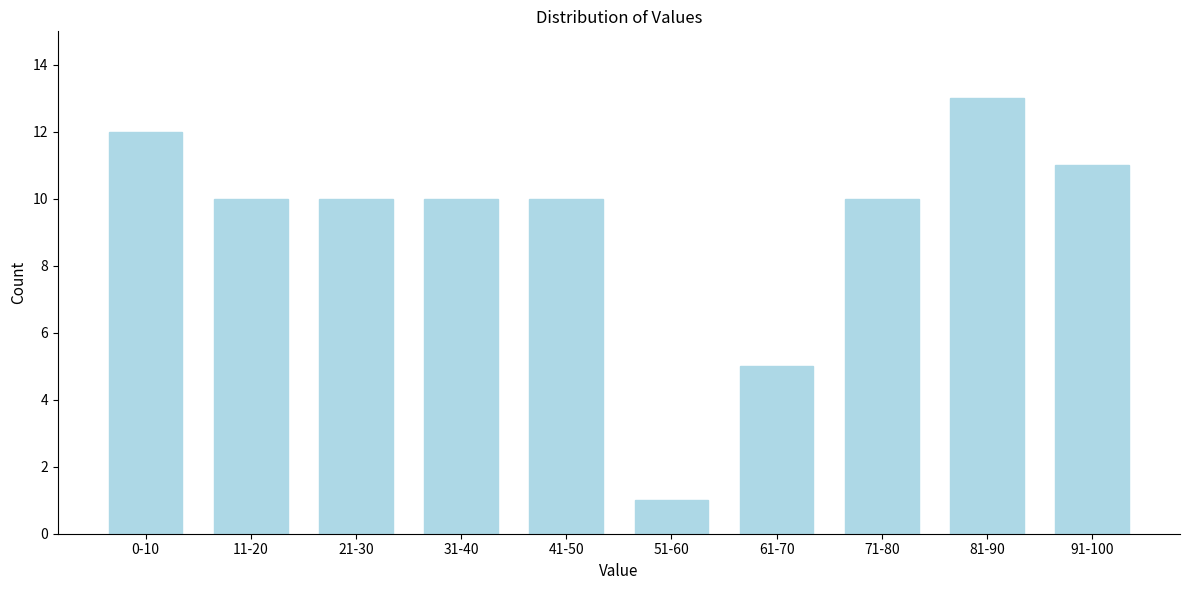

Reading left to right, what are all the values shown in this chart?

12	10	10	10	10	1	5	10	13	11